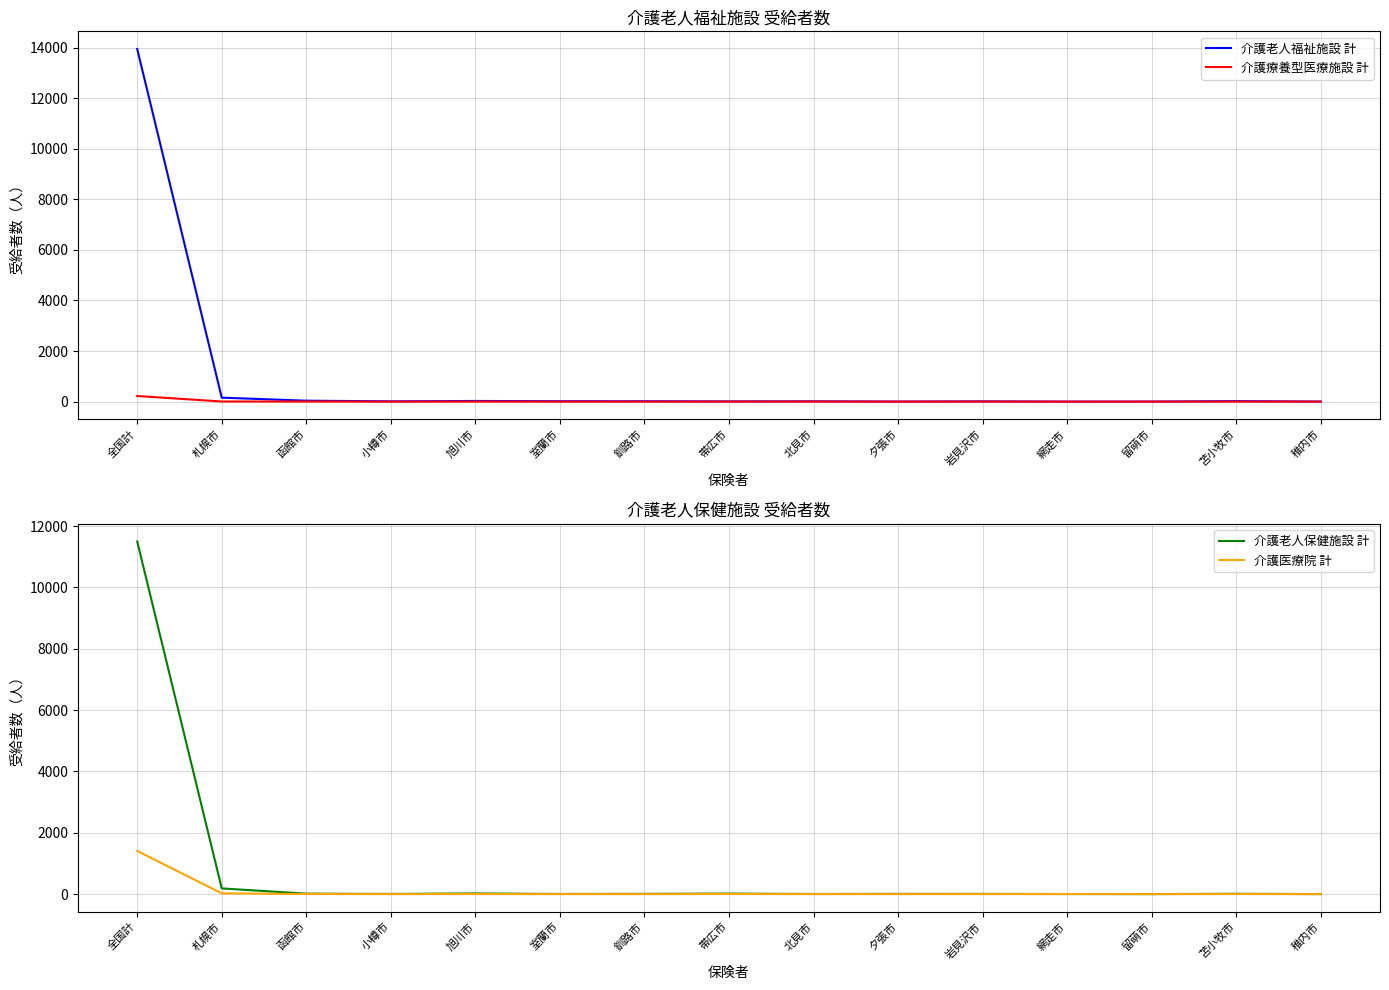

Rank the series by their maximum value, from highest to lowest.

介護老人福祉施設 計, 介護老人保健施設 計, 介護医療院 計, 介護療養型医療施設 計